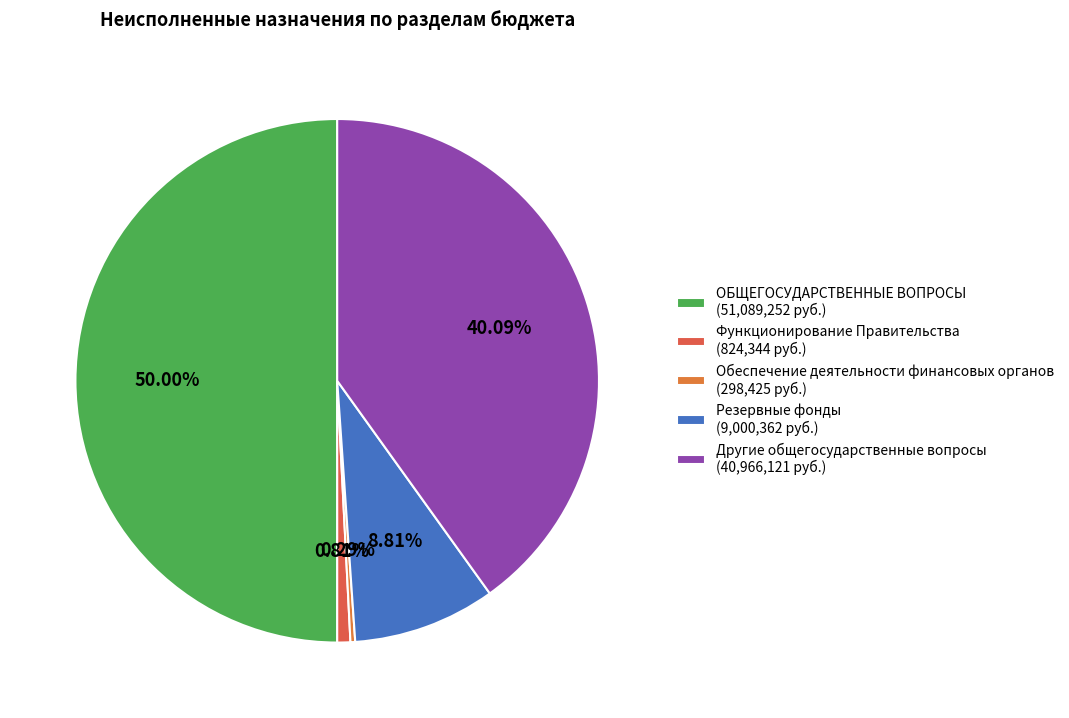

Does any single category account for the majority?

No